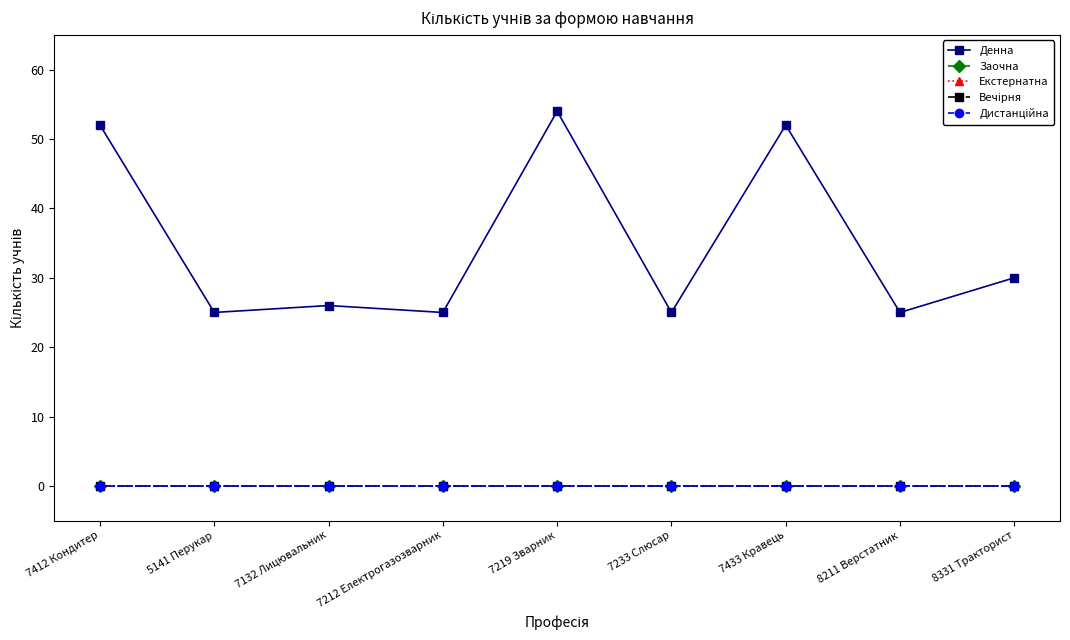

True or false: Денна and Екстернатна cross at least once.

False